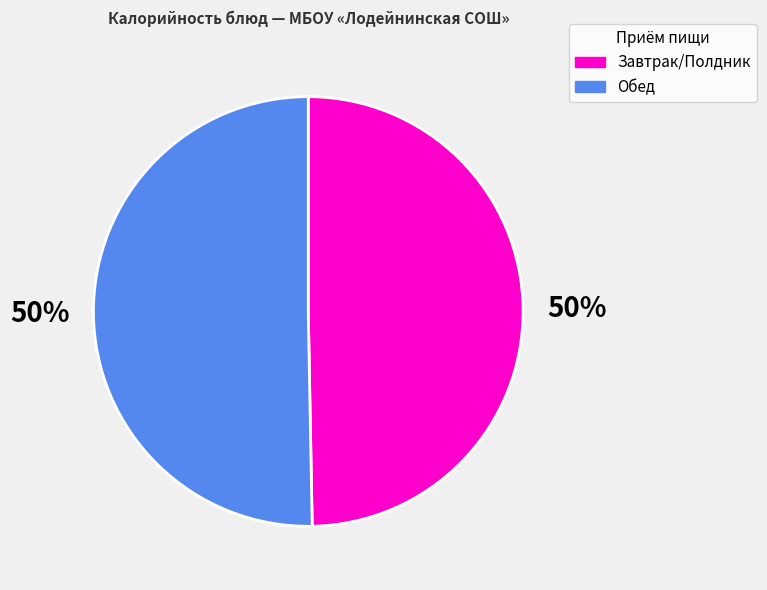

Approximately how many times larger is the value at Обед compared to Завтрак/Полдник?

1.0